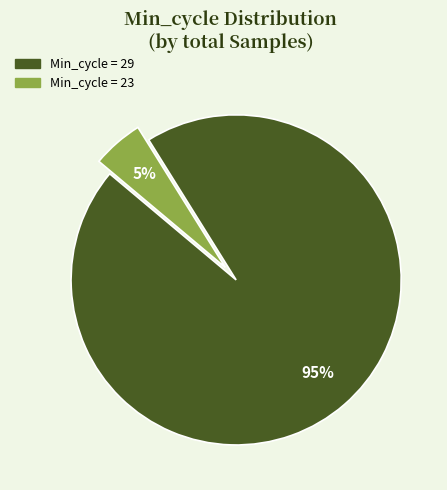

Is there any slice that represents more than half of the pie?

Yes